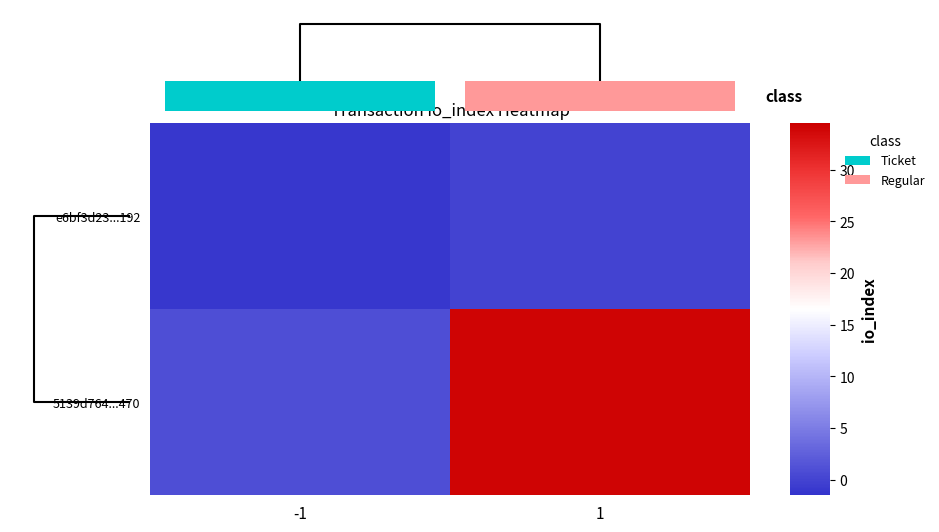

At how many categories does at least one series exceed 28?

1